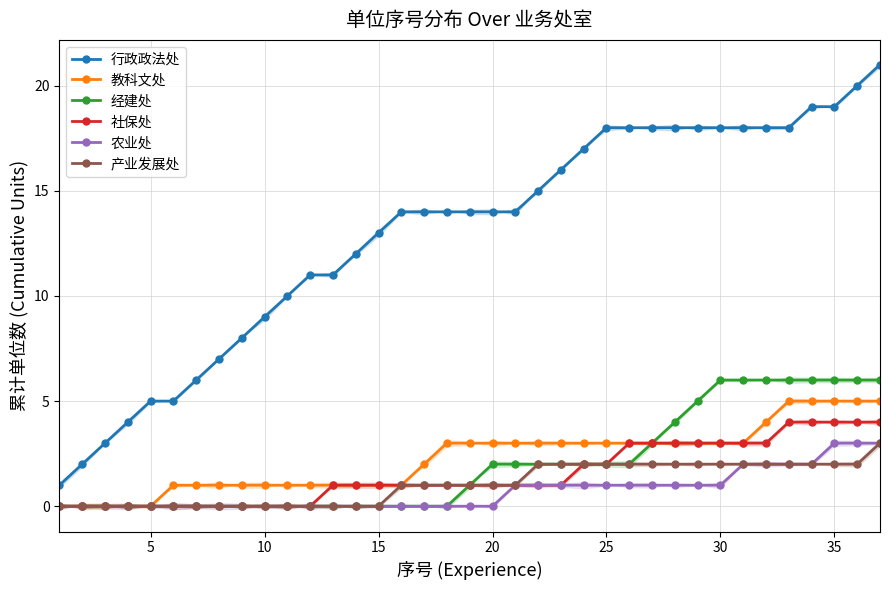

At how many categories does at least one series exceed 19?

2